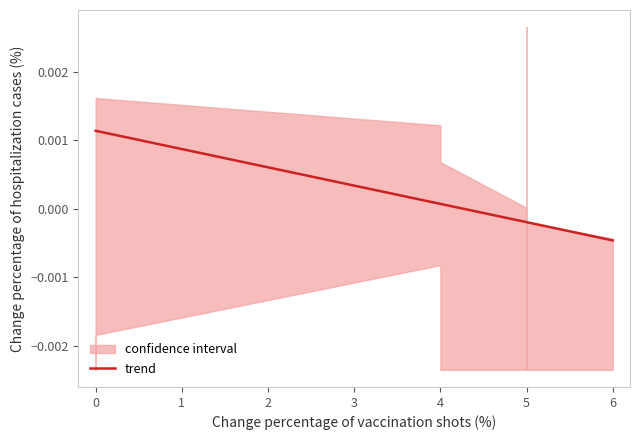

The value at 4 is 0.0. True or false?

False